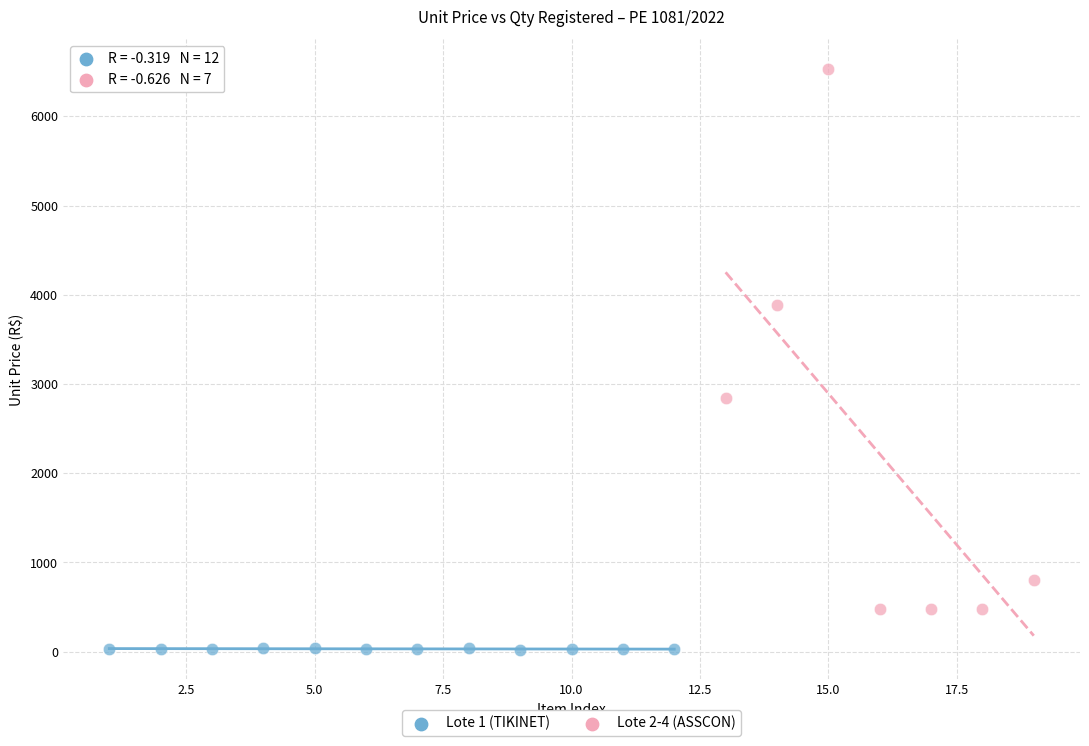

Which series reaches the maximum Y coordinate?

Lote 2-4 (ASSCON)